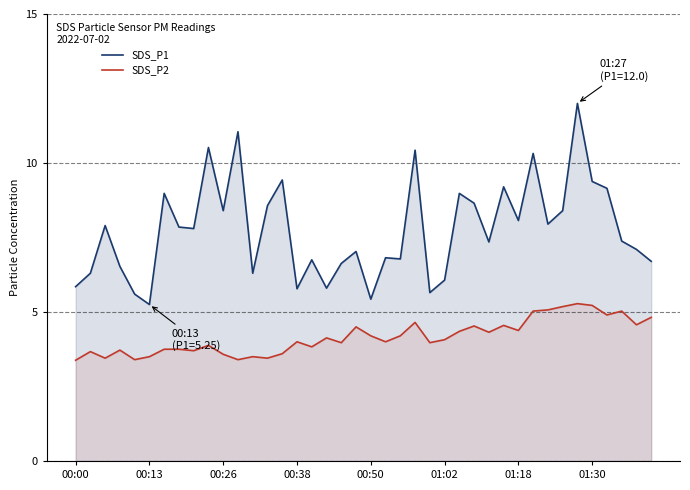

How many lines are shown in the chart?

2